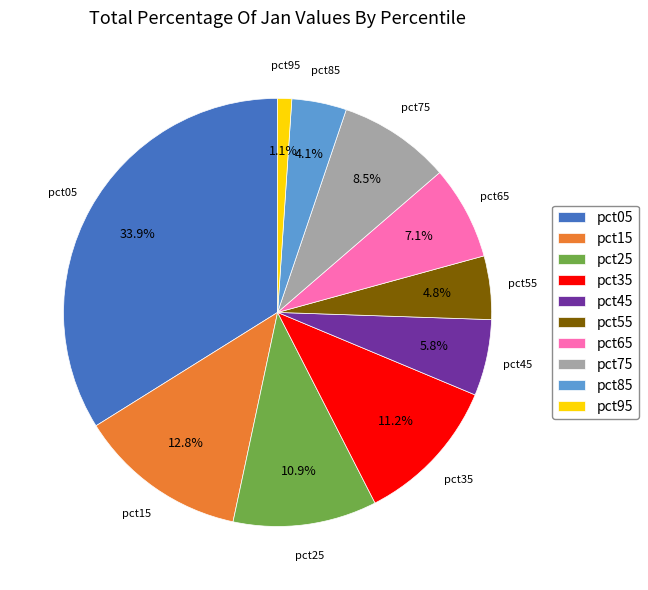

What percentage is the pct25 slice, to the nearest percent?

11%